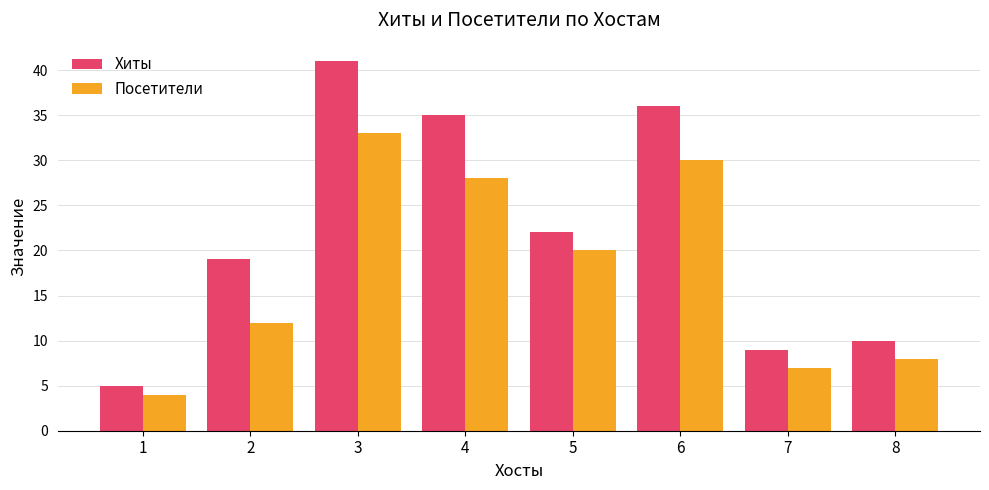

What is the value of the Посетители bar at the 4th from the left?

28